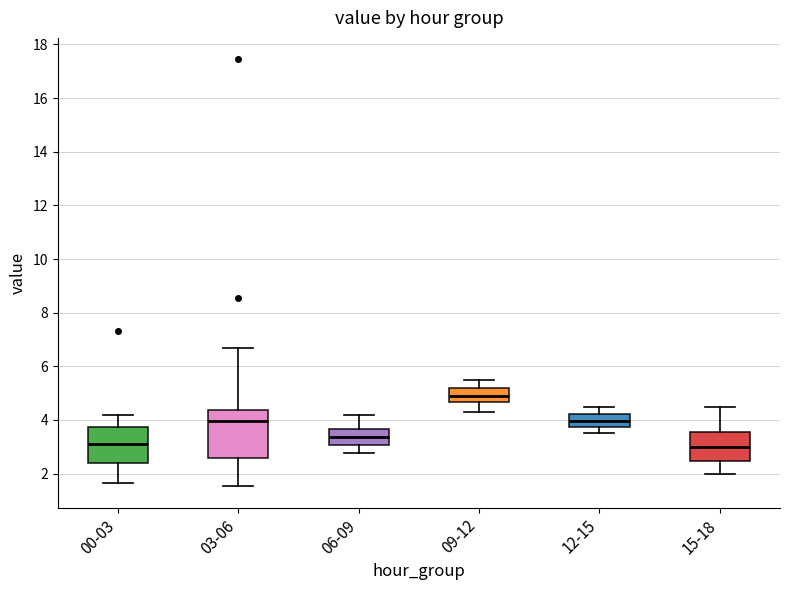

Which box has the highest median line?

09-12